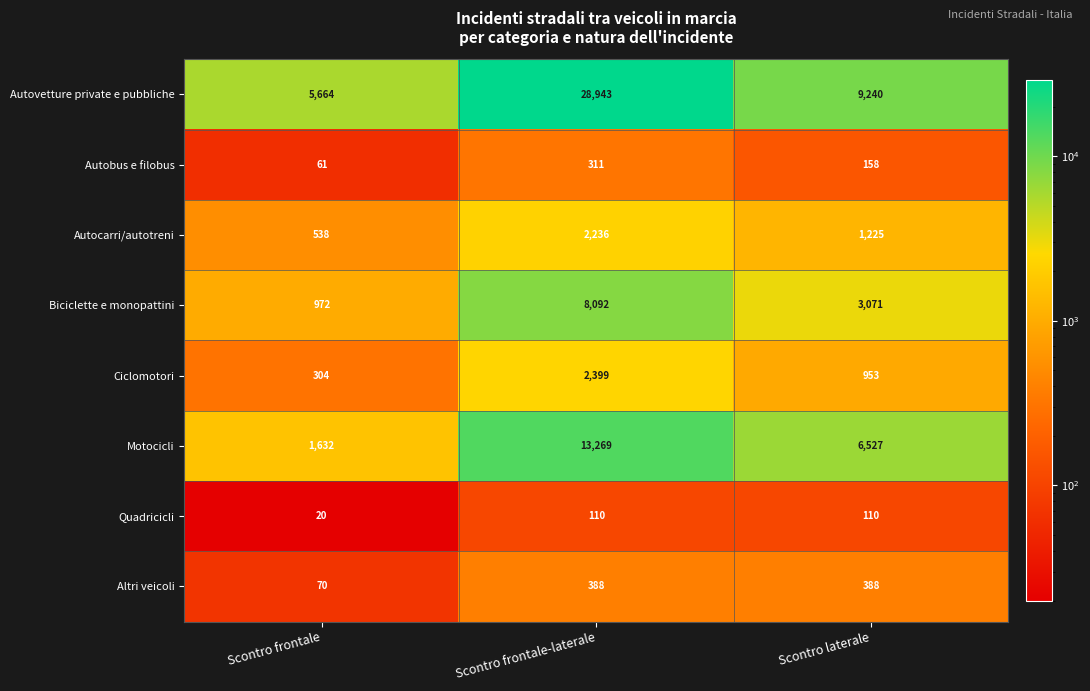

What is the minimum value shown in the chart?

20